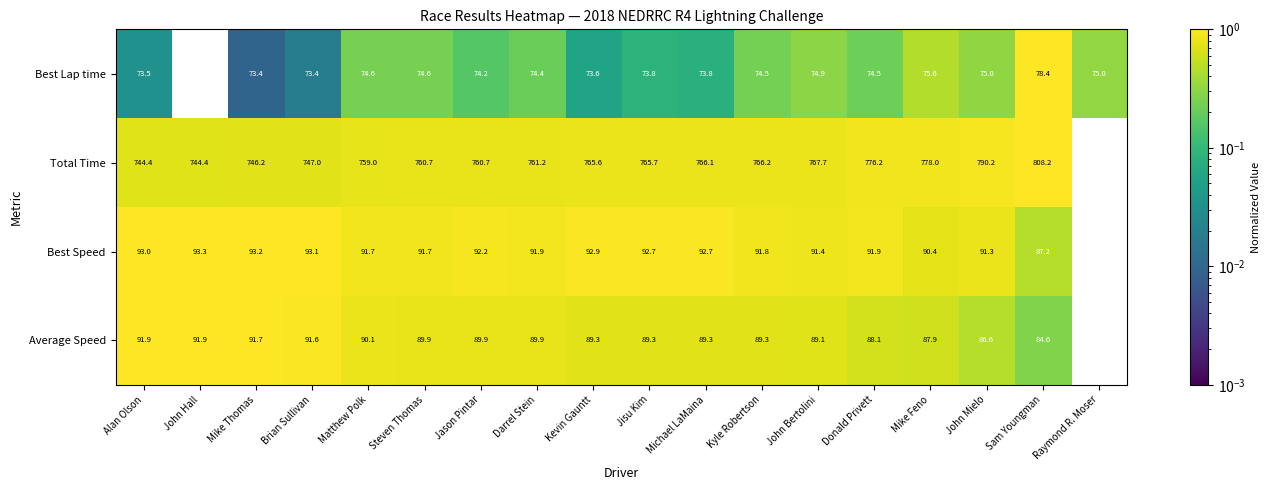

Which series has the largest total across all categories?

Total Time